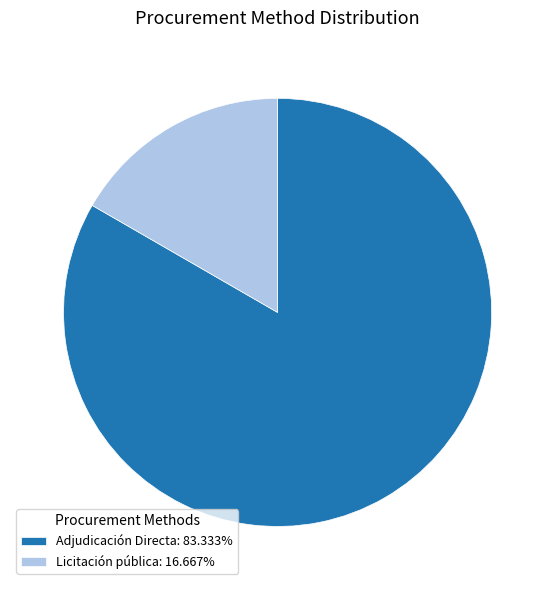

Count the number of slices in the pie.

2